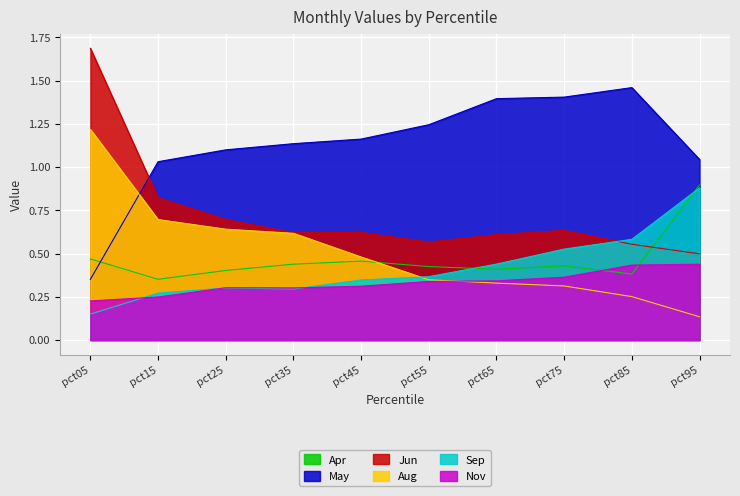

True or false: Nov and May cross at least once.

False